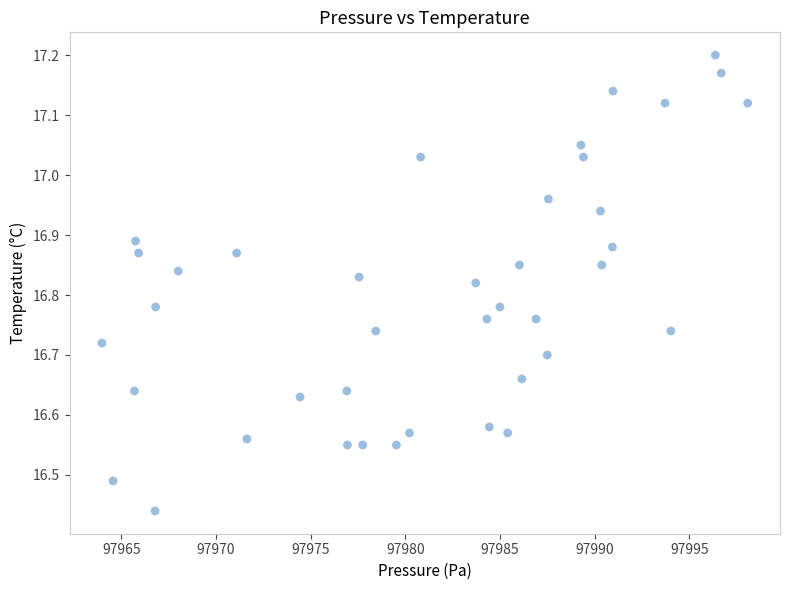

What is the range of X values (max minus min)?

34.1